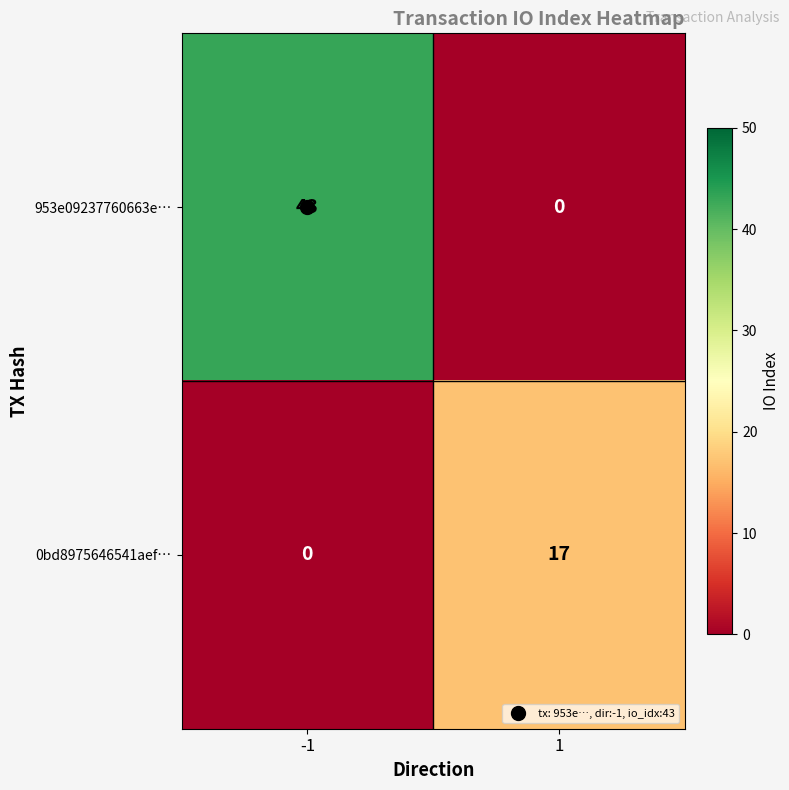

What is the spread (max minus min) of values at -1?

43